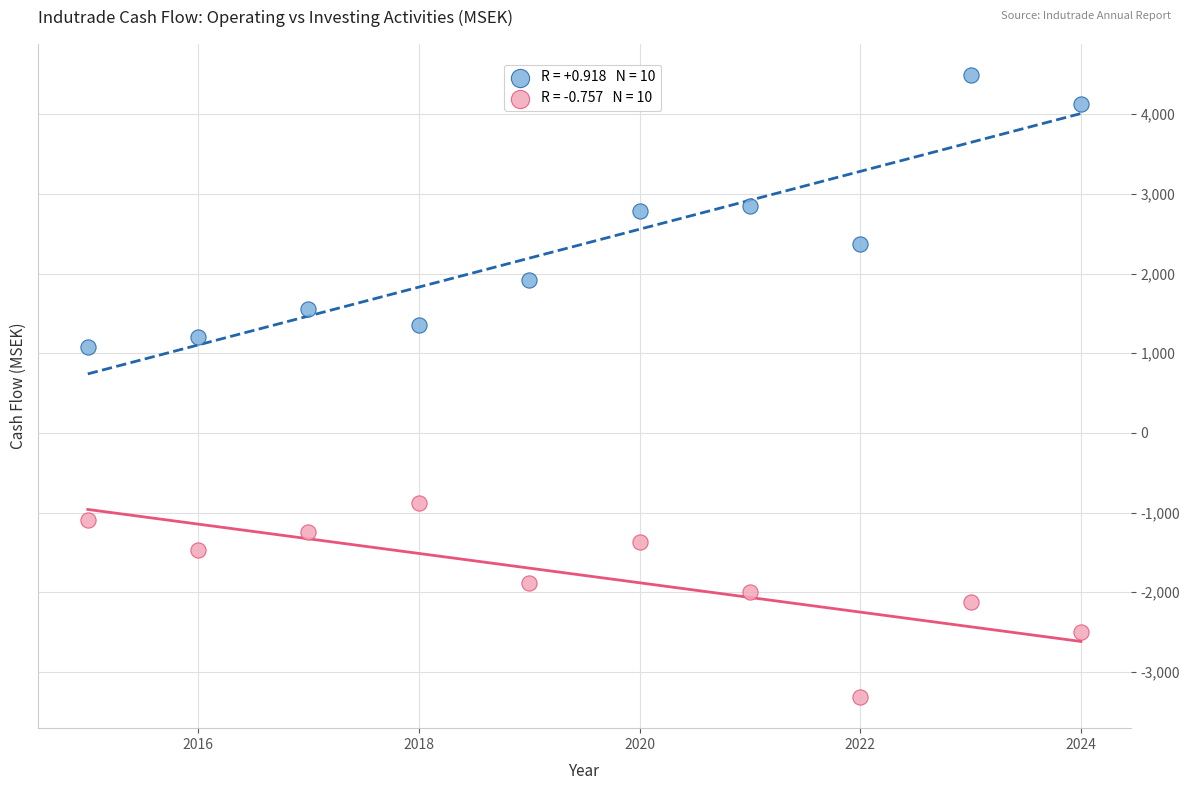

Across all data points, what is the range of Y values (max minus min)?

7808